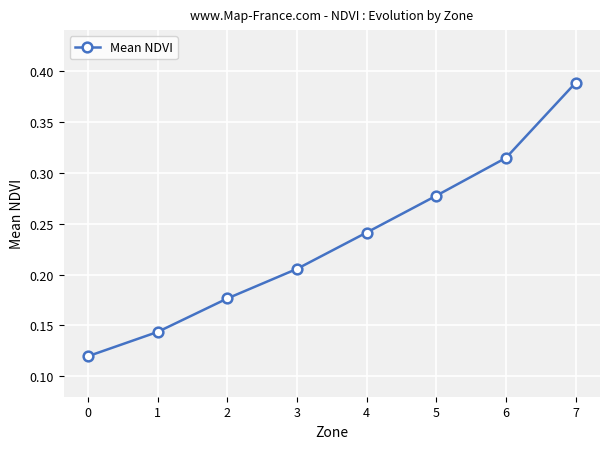

What is the change in value from 0 to 7?

+0.3